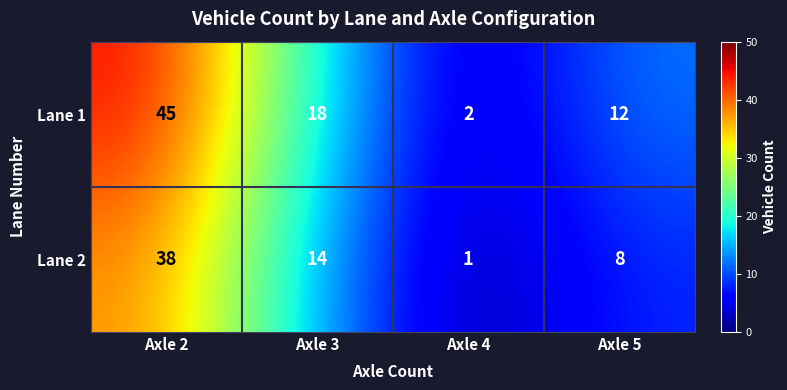

Count the Lane 1 values in the range 12 to 45.

3